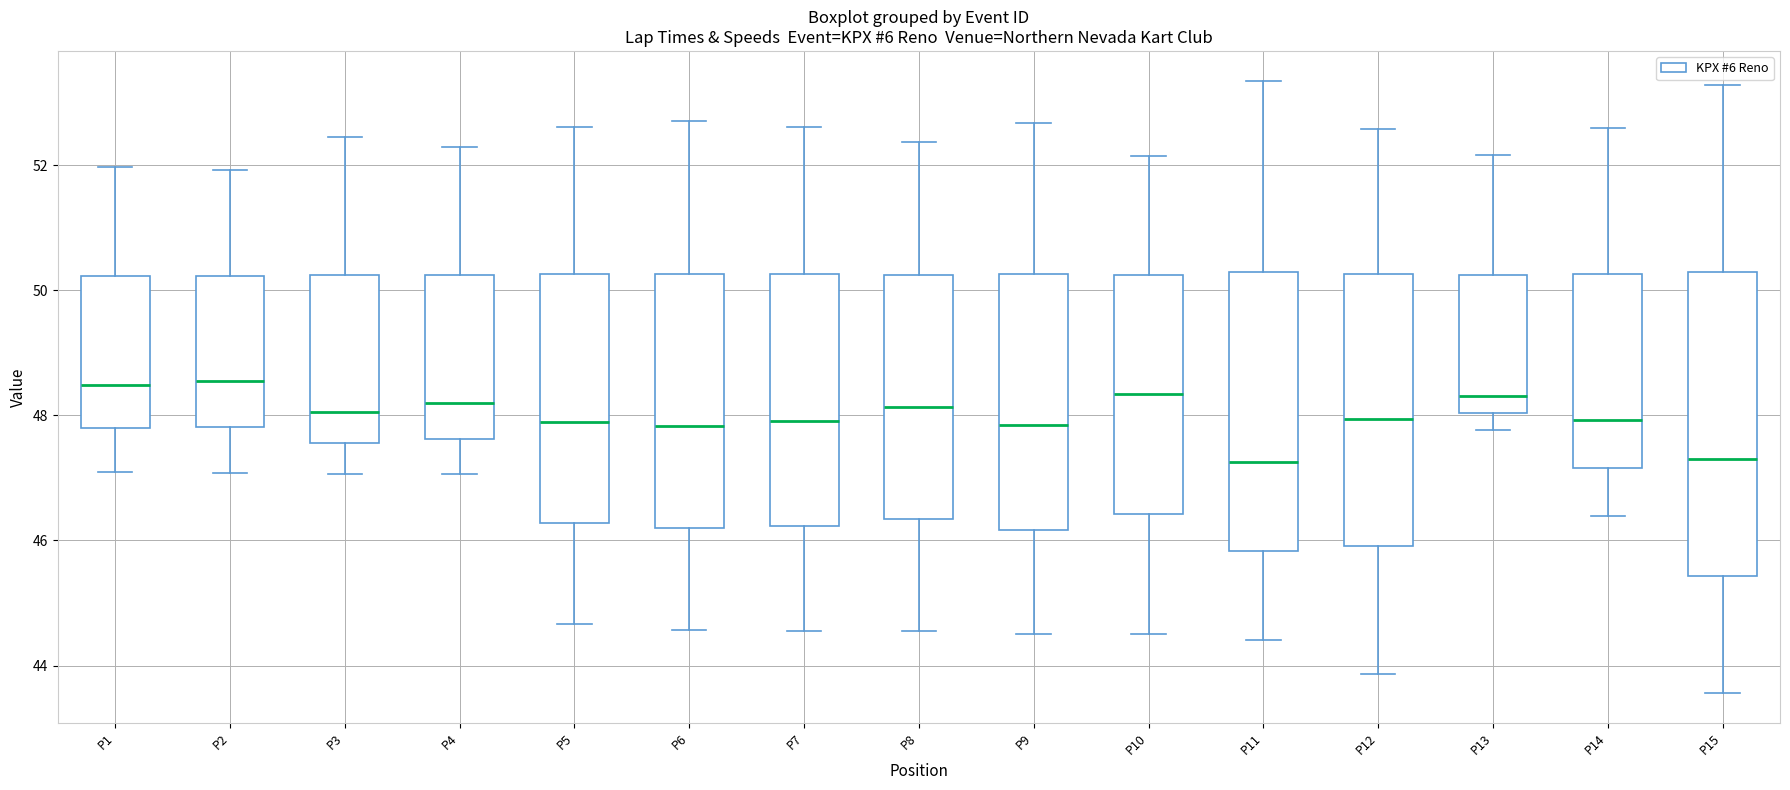

Reading left to right, read every box against the y-axis: the position of its median line, the range the box covers, and the ends of its whiskers. The values are not printed on the chart, so give them approximately, as read against the axis.

P1: median 48.4, box 47.8 to 50.2, whiskers 47.0 to 52.0
P2: median 48.6, box 47.8 to 50.2, whiskers 47.0 to 52.0
P3: median 48.0, box 47.6 to 50.2, whiskers 47.0 to 52.4
P4: median 48.2, box 47.6 to 50.2, whiskers 47.0 to 52.2
P5: median 47.8, box 46.2 to 50.2, whiskers 44.6 to 52.6
P6: median 47.8, box 46.2 to 50.2, whiskers 44.6 to 52.6
P7: median 48.0, box 46.2 to 50.2, whiskers 44.6 to 52.6
P8: median 48.2, box 46.4 to 50.2, whiskers 44.6 to 52.4
P9: median 47.8, box 46.2 to 50.2, whiskers 44.6 to 52.6
P10: median 48.4, box 46.4 to 50.2, whiskers 44.4 to 52.2
P11: median 47.2, box 45.8 to 50.2, whiskers 44.4 to 53.4
P12: median 48.0, box 46.0 to 50.2, whiskers 43.8 to 52.6
P13: median 48.4, box 48.0 to 50.2, whiskers 47.8 to 52.2
P14: median 48.0, box 47.2 to 50.2, whiskers 46.4 to 52.6
P15: median 47.2, box 45.4 to 50.2, whiskers 43.6 to 53.2